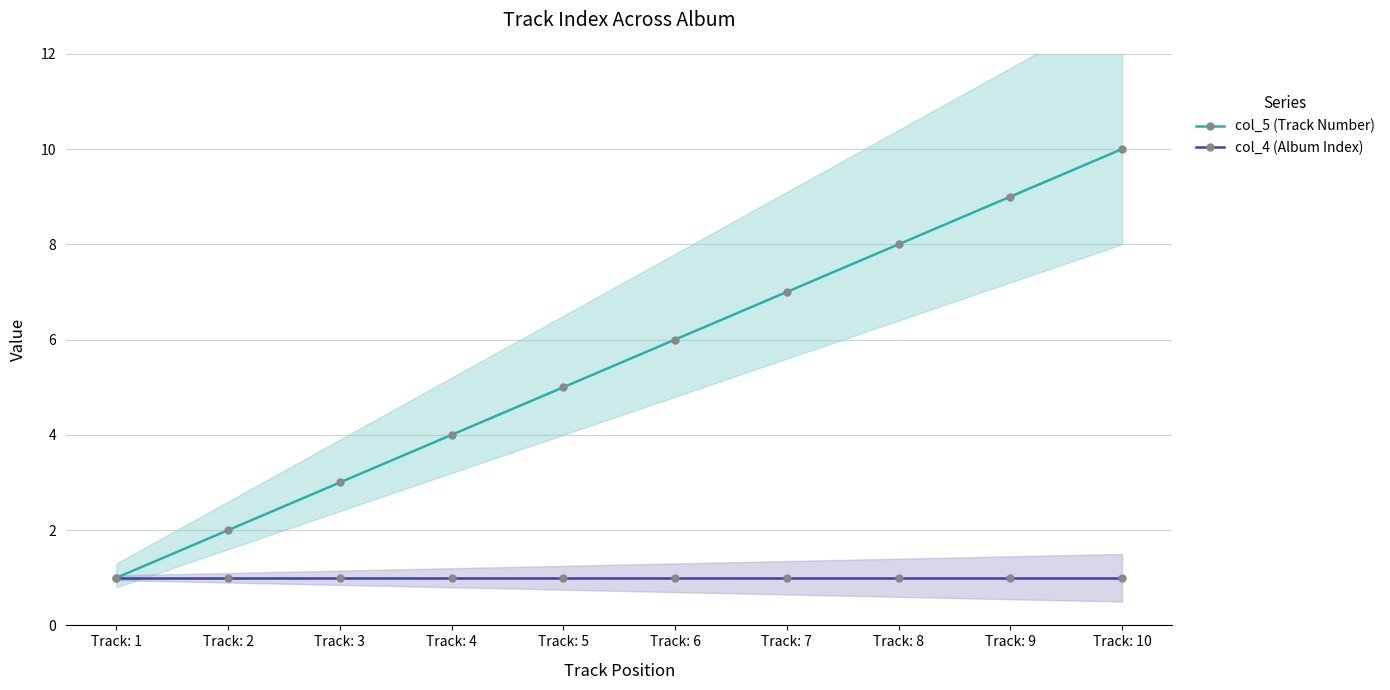

At which label is col_4 (Album Index) closest to 1?

Track: 1